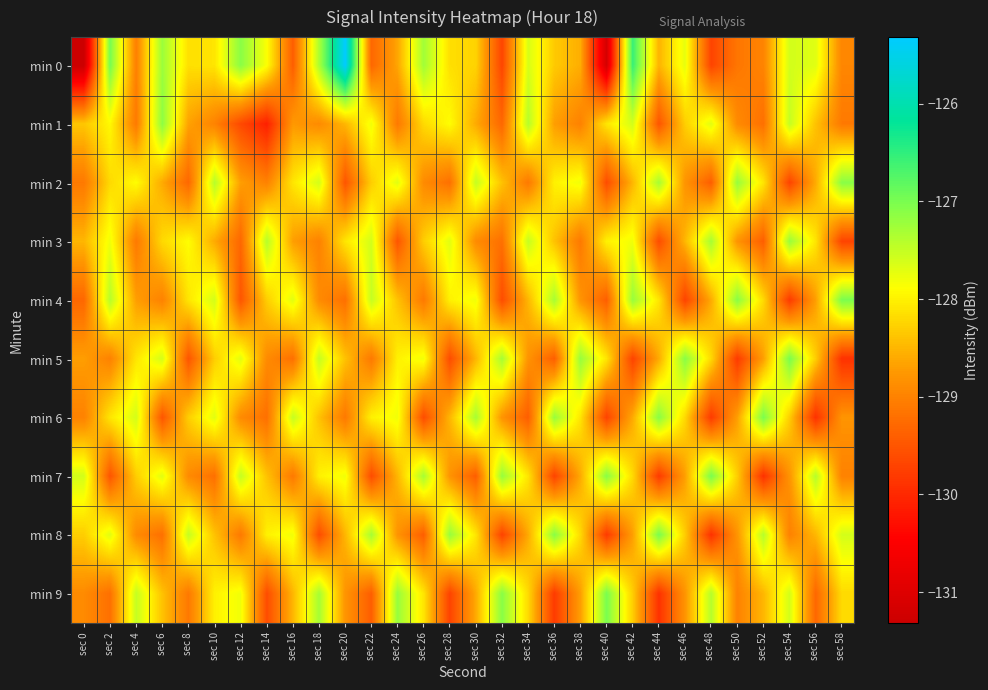

Reading left to right, transcribe all the data shown in this chart.

min 0: sec 0=-131.3	sec 2=-127.0	sec 4=-129.0	sec 6=-127.2	sec 8=-128.1	sec 10=-128.1	sec 12=-127.1	sec 14=-127.9	sec 16=-129.4	sec 18=-127.3	sec 20=-125.3	sec 22=-129.3	sec 24=-128.6	sec 26=-127.3	sec 28=-128.2	sec 30=-128.3	sec 32=-129.7	sec 34=-127.6	sec 36=-128.3	sec 38=-128.6	sec 40=-131.2	sec 42=-126.6	sec 44=-128.5	sec 46=-127.7	sec 48=-129.7	sec 50=-129.1	sec 52=-129.0	sec 54=-127.6	sec 56=-127.7	sec 58=-129.0
min 1: sec 0=-128.4	sec 2=-127.9	sec 4=-129.1	sec 6=-127.1	sec 8=-128.7	sec 10=-129.0	sec 12=-129.6	sec 14=-130.1	sec 16=-128.8	sec 18=-128.9	sec 20=-128.5	sec 22=-127.8	sec 24=-129.1	sec 26=-128.2	sec 28=-127.9	sec 30=-128.6	sec 32=-129.3	sec 34=-127.4	sec 36=-128.7	sec 38=-129.0	sec 40=-128.1	sec 42=-127.6	sec 44=-129.5	sec 46=-128.3	sec 48=-127.7	sec 50=-128.9	sec 52=-129.2	sec 54=-127.5	sec 56=-128.4	sec 58=-129.1
min 2: sec 0=-129.1	sec 2=-128.2	sec 4=-127.9	sec 6=-128.6	sec 8=-129.3	sec 10=-127.4	sec 12=-128.7	sec 14=-129.0	sec 16=-128.1	sec 18=-127.6	sec 20=-129.5	sec 22=-128.3	sec 24=-127.7	sec 26=-128.9	sec 28=-129.2	sec 30=-127.5	sec 32=-128.4	sec 34=-129.1	sec 36=-128.0	sec 38=-127.8	sec 40=-129.6	sec 42=-128.5	sec 44=-127.3	sec 46=-128.8	sec 48=-129.4	sec 50=-127.2	sec 52=-128.1	sec 54=-129.7	sec 56=-128.6	sec 58=-127.1
min 3: sec 0=-128.5	sec 2=-127.8	sec 4=-129.1	sec 6=-128.2	sec 8=-127.9	sec 10=-128.6	sec 12=-129.3	sec 14=-127.4	sec 16=-128.7	sec 18=-129.0	sec 20=-128.1	sec 22=-127.6	sec 24=-129.5	sec 26=-128.3	sec 28=-127.7	sec 30=-128.9	sec 32=-129.2	sec 34=-127.5	sec 36=-128.4	sec 38=-129.1	sec 40=-128.0	sec 42=-127.8	sec 44=-129.6	sec 46=-128.5	sec 48=-127.3	sec 50=-128.8	sec 52=-129.4	sec 54=-127.2	sec 56=-128.1	sec 58=-129.7
min 4: sec 0=-129.3	sec 2=-127.4	sec 4=-128.7	sec 6=-129.0	sec 8=-128.1	sec 10=-127.6	sec 12=-129.5	sec 14=-128.3	sec 16=-127.7	sec 18=-128.9	sec 20=-129.2	sec 22=-127.5	sec 24=-128.4	sec 26=-129.1	sec 28=-128.0	sec 30=-127.8	sec 32=-129.6	sec 34=-128.5	sec 36=-127.3	sec 38=-128.8	sec 40=-129.4	sec 42=-127.2	sec 44=-128.1	sec 46=-129.7	sec 48=-128.6	sec 50=-127.1	sec 52=-128.2	sec 54=-129.8	sec 56=-128.7	sec 58=-127.0
min 5: sec 0=-128.7	sec 2=-129.0	sec 4=-128.1	sec 6=-127.6	sec 8=-129.5	sec 10=-128.3	sec 12=-127.7	sec 14=-128.9	sec 16=-129.2	sec 18=-127.5	sec 20=-128.4	sec 22=-129.1	sec 24=-128.0	sec 26=-127.8	sec 28=-129.6	sec 30=-128.5	sec 32=-127.3	sec 34=-128.8	sec 36=-129.4	sec 38=-127.2	sec 40=-128.1	sec 42=-129.7	sec 44=-128.6	sec 46=-127.1	sec 48=-128.2	sec 50=-129.8	sec 52=-128.7	sec 54=-127.0	sec 56=-128.3	sec 58=-129.9
min 6: sec 0=-129.0	sec 2=-128.1	sec 4=-127.6	sec 6=-129.5	sec 8=-128.3	sec 10=-127.7	sec 12=-128.9	sec 14=-129.2	sec 16=-127.5	sec 18=-128.4	sec 20=-129.1	sec 22=-128.0	sec 24=-127.8	sec 26=-129.6	sec 28=-128.5	sec 30=-127.3	sec 32=-128.8	sec 34=-129.4	sec 36=-127.2	sec 38=-128.1	sec 40=-129.7	sec 42=-128.6	sec 44=-127.1	sec 46=-128.2	sec 48=-129.8	sec 50=-128.7	sec 52=-127.0	sec 54=-128.3	sec 56=-129.9	sec 58=-128.8
min 7: sec 0=-127.6	sec 2=-129.5	sec 4=-128.3	sec 6=-127.7	sec 8=-128.9	sec 10=-129.2	sec 12=-127.5	sec 14=-128.4	sec 16=-129.1	sec 18=-128.0	sec 20=-127.8	sec 22=-129.6	sec 24=-128.5	sec 26=-127.3	sec 28=-128.8	sec 30=-129.4	sec 32=-127.2	sec 34=-128.1	sec 36=-129.7	sec 38=-128.6	sec 40=-127.1	sec 42=-128.2	sec 44=-129.8	sec 46=-128.7	sec 48=-127.0	sec 50=-128.3	sec 52=-129.9	sec 54=-128.8	sec 56=-127.4	sec 58=-129.0
min 8: sec 0=-128.3	sec 2=-127.7	sec 4=-128.9	sec 6=-129.2	sec 8=-127.5	sec 10=-128.4	sec 12=-129.1	sec 14=-128.0	sec 16=-127.8	sec 18=-129.6	sec 20=-128.5	sec 22=-127.3	sec 24=-128.8	sec 26=-129.4	sec 28=-127.2	sec 30=-128.1	sec 32=-129.7	sec 34=-128.6	sec 36=-127.1	sec 38=-128.2	sec 40=-129.8	sec 42=-128.7	sec 44=-127.0	sec 46=-128.3	sec 48=-129.9	sec 50=-128.8	sec 52=-127.4	sec 54=-129.0	sec 56=-128.5	sec 58=-127.6
min 9: sec 0=-128.9	sec 2=-129.2	sec 4=-127.5	sec 6=-128.4	sec 8=-129.1	sec 10=-128.0	sec 12=-127.8	sec 14=-129.6	sec 16=-128.5	sec 18=-127.3	sec 20=-128.8	sec 22=-129.4	sec 24=-127.2	sec 26=-128.1	sec 28=-129.7	sec 30=-128.6	sec 32=-127.1	sec 34=-128.2	sec 36=-129.8	sec 38=-128.7	sec 40=-127.0	sec 42=-128.3	sec 44=-129.9	sec 46=-128.8	sec 48=-127.4	sec 50=-129.0	sec 52=-128.5	sec 54=-127.6	sec 56=-129.3	sec 58=-128.2